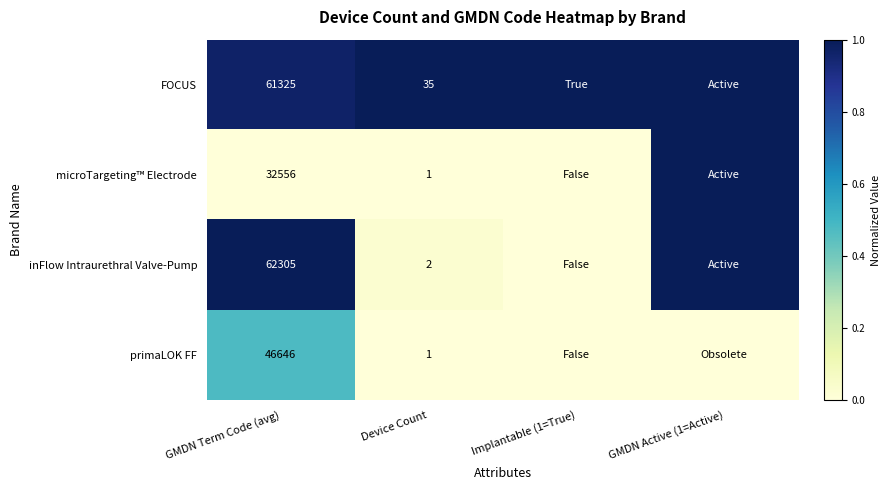

What is the maximum value shown in the chart?

1.0